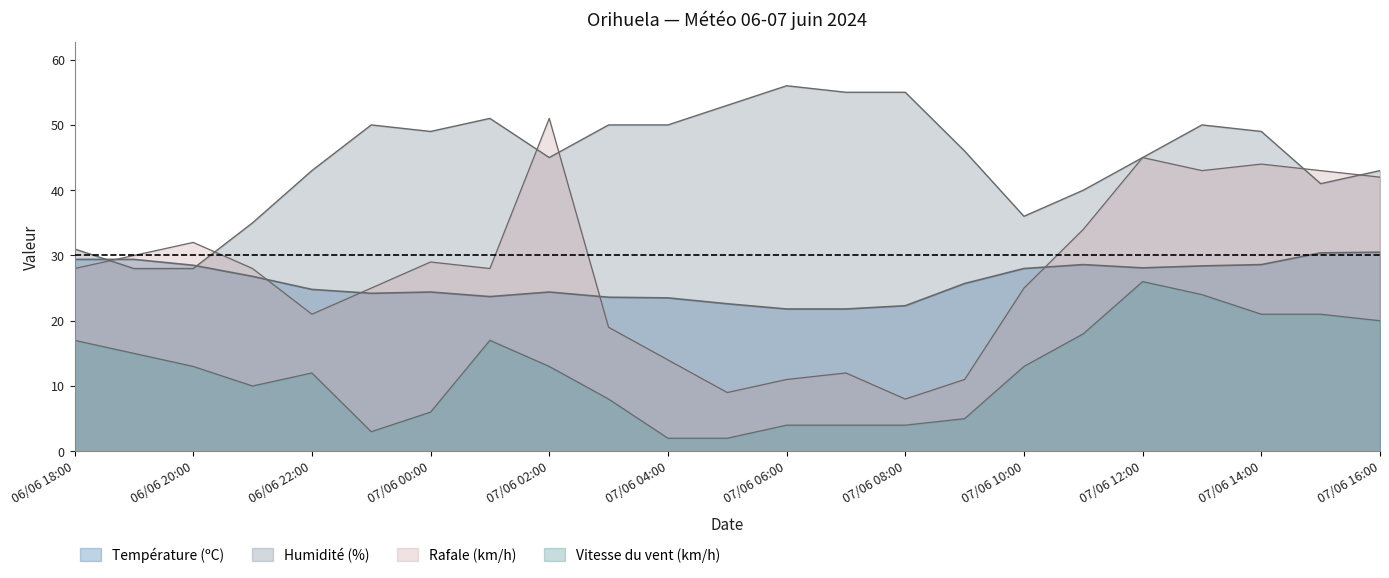

At how many categories does at least one series exceed 44?

14